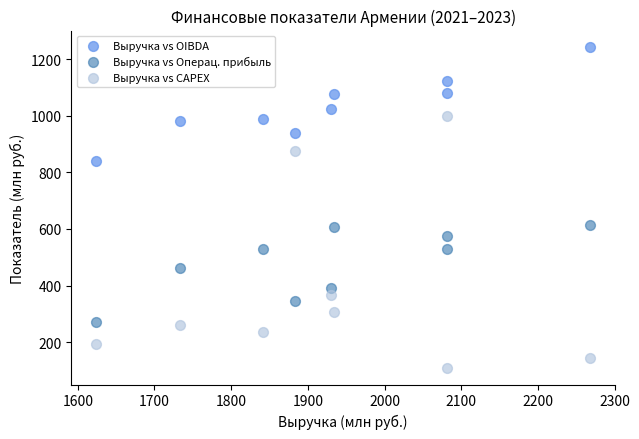

Which series has the largest Y range (max minus min)?

Выручка vs CAPEX